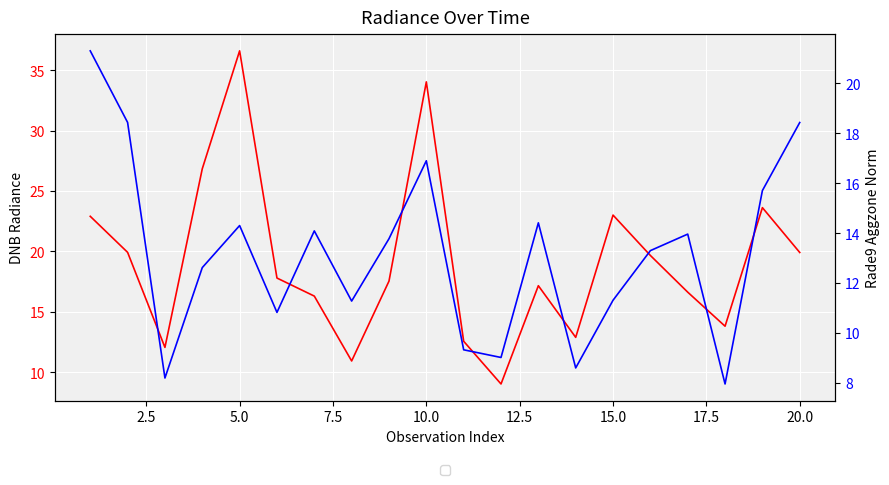

Is the value of rade9_aggzone_norm at 10 greater than the value of dnbrad at 11?

Yes